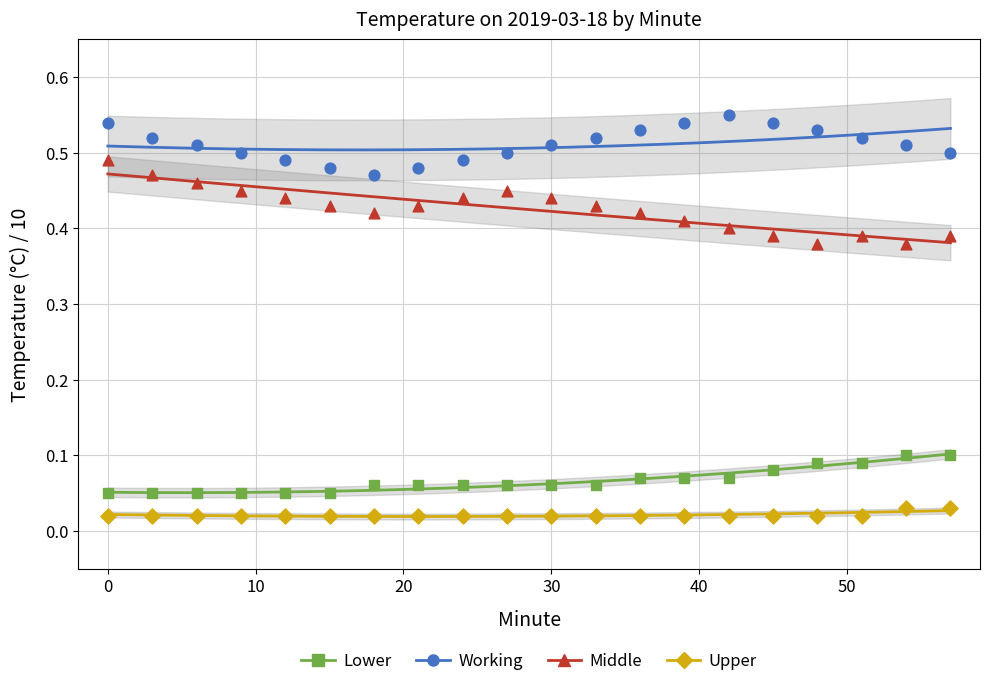

Which series reaches the maximum Y coordinate?

Working